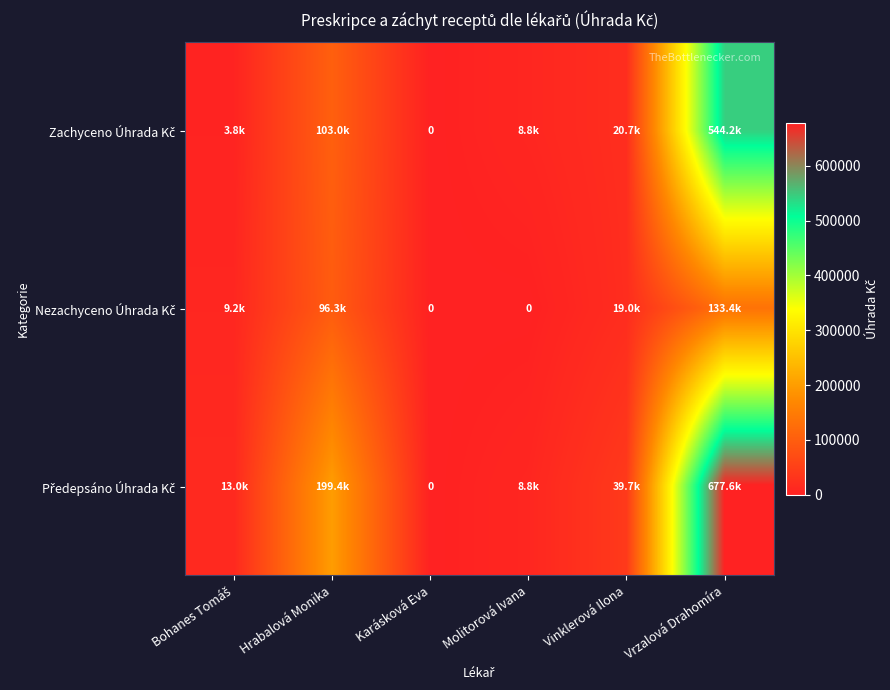

At Vinklerová Ilona, list the series in order from largest to smallest.

Předepsáno Úhrada Kč, Zachyceno Úhrada Kč, Nezachyceno Úhrada Kč